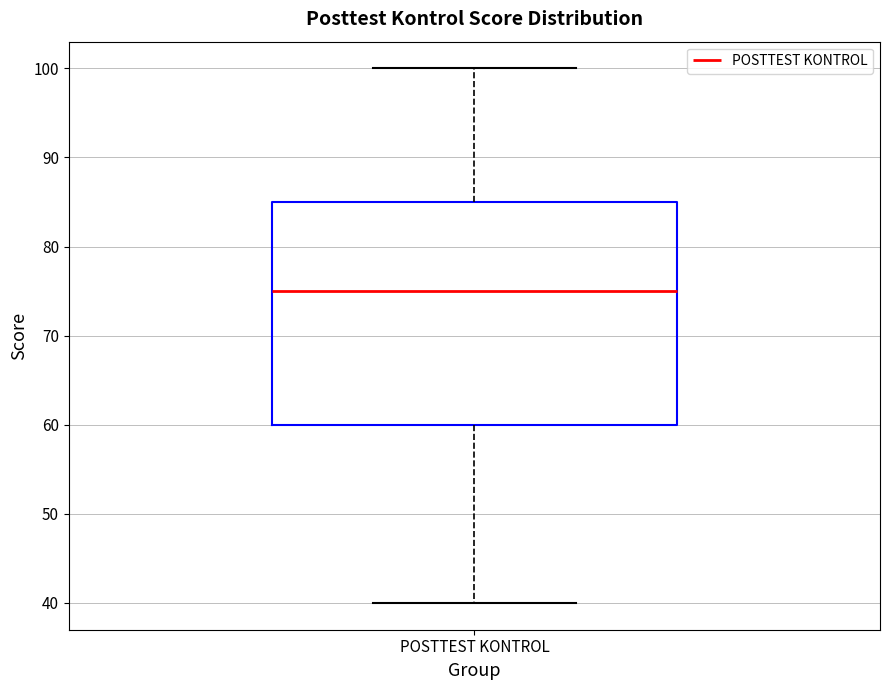

Transcribe this box plot: give where the median line is, the range the box spans, and where the two whiskers end, as read against the y-axis. The values are not printed on the chart, so give them approximately, as read against the axis.

median 75, box 60 to 85, whiskers 40 to 100